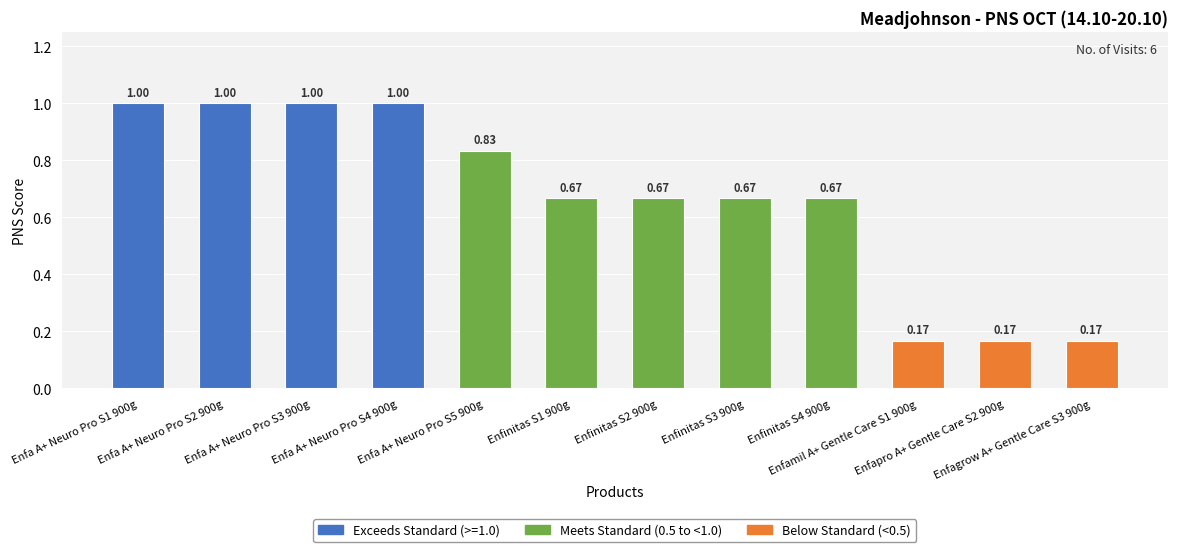

What is the sum of all values?

8.0